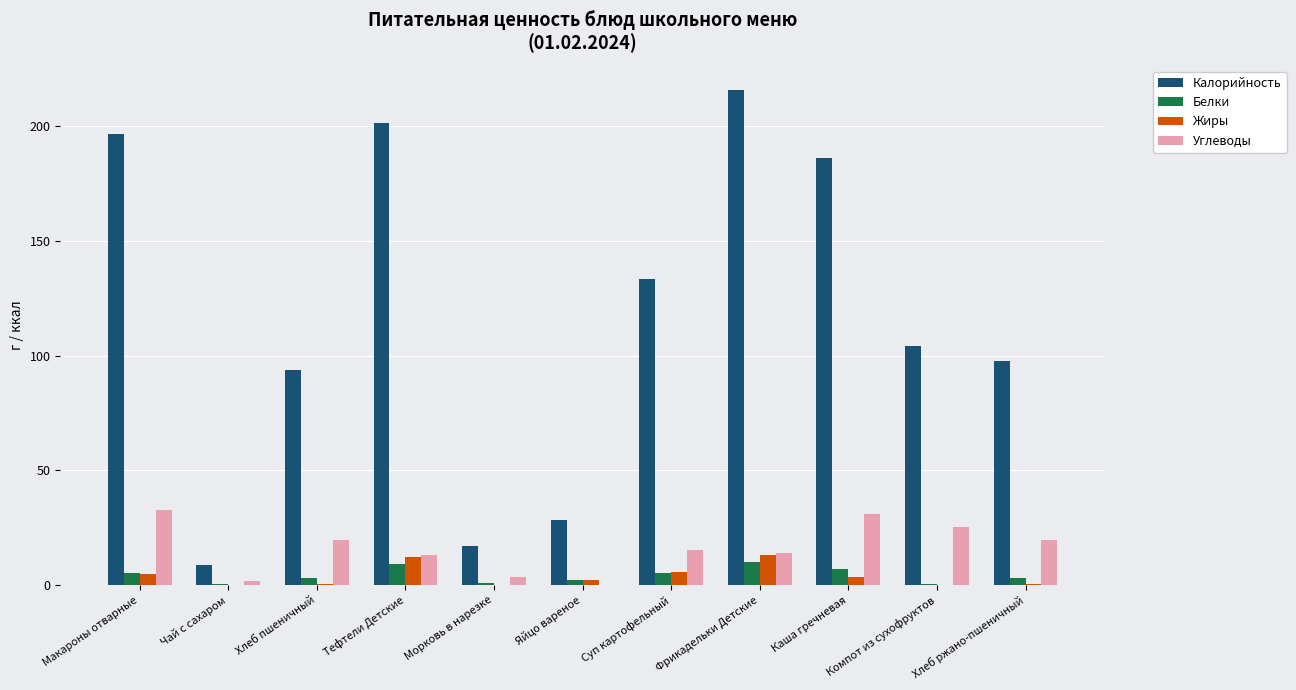

At which category is the sum across all series the highest?

Фрикадельки Детские